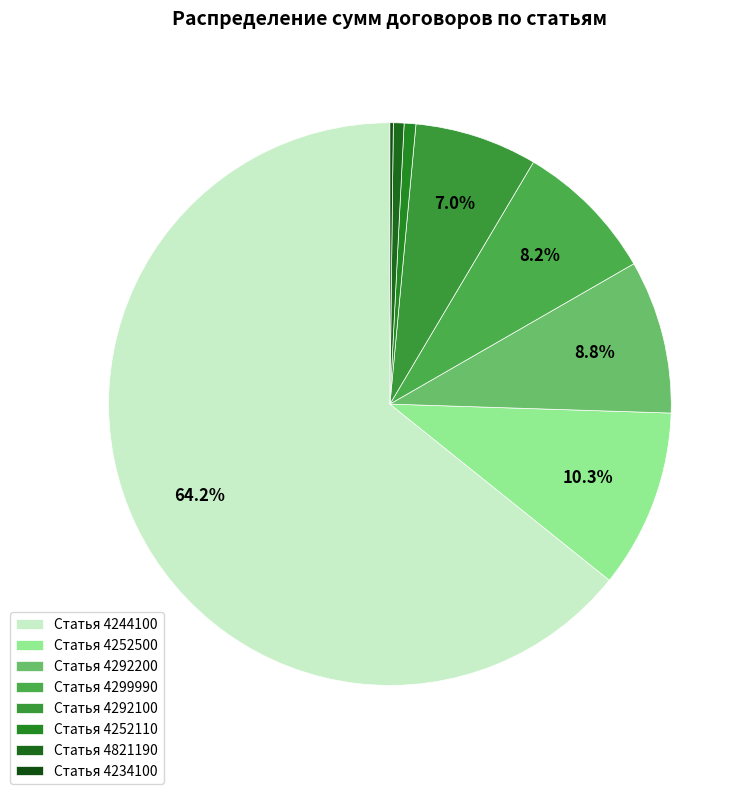

Which category accounts for the majority?

Статья 4244100